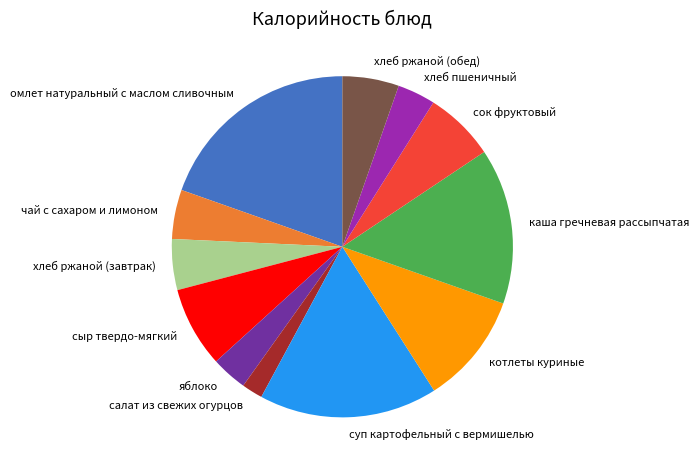

Count the number of slices in the pie.

12